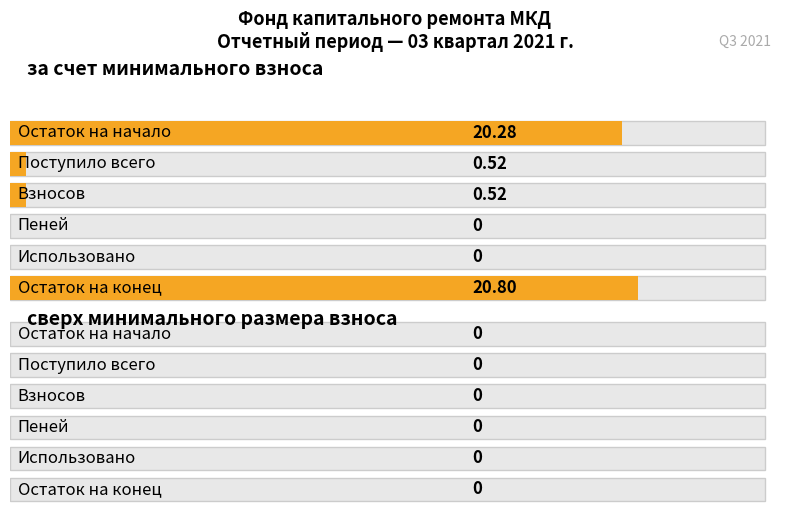

Reading right to left, transcribe all the data shown in this chart.

за счет минимального взноса: Остаток на конец=20.8	Использовано=0.0	Пеней=0.0	Взносов=0.5	Поступило всего=0.5	Остаток на начало=20.3
сверх минимального размера взноса: Остаток на конец=0.0	Использовано=0.0	Пеней=0.0	Взносов=0.0	Поступило всего=0.0	Остаток на начало=0.0